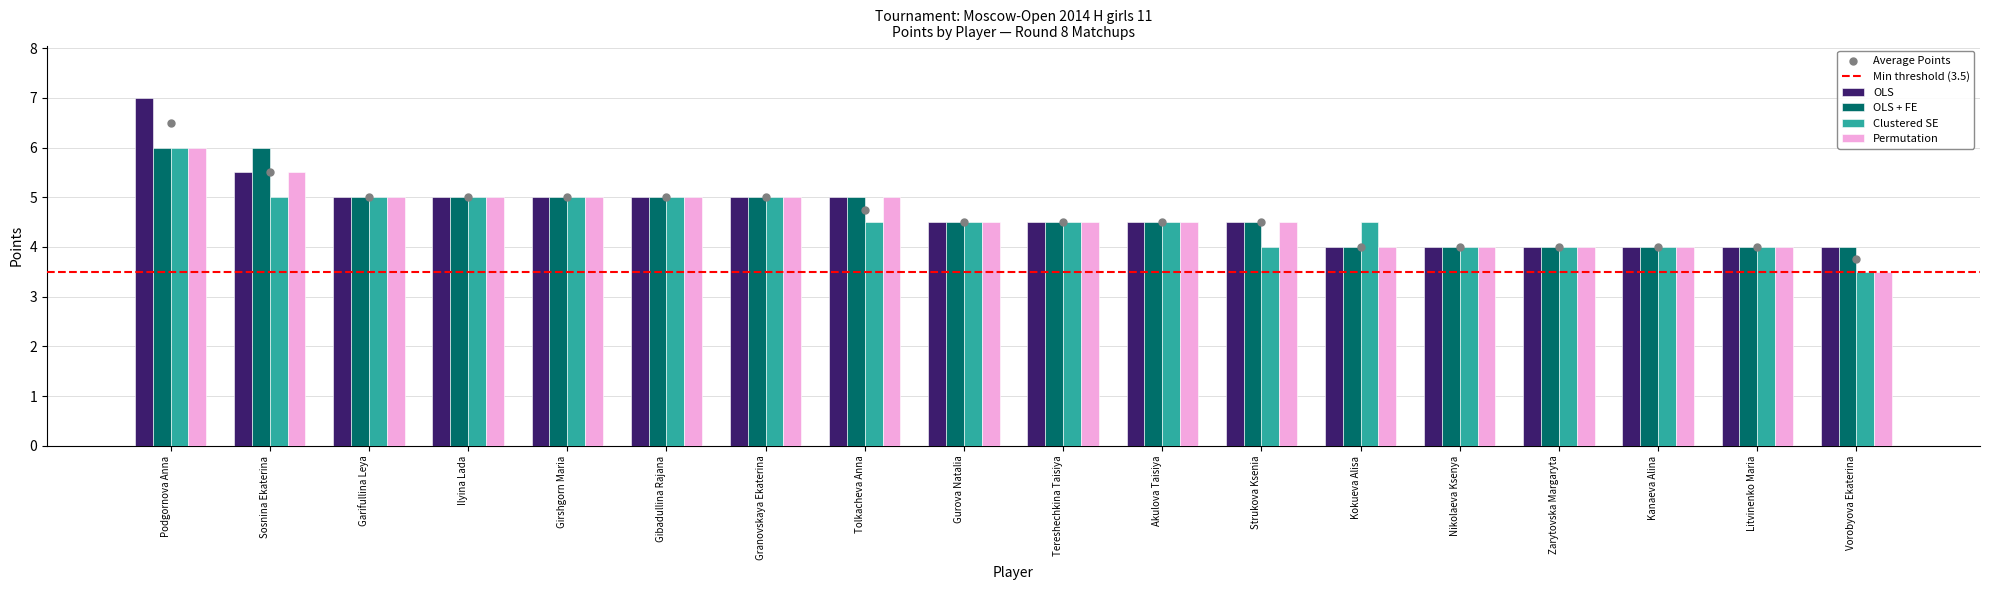

What is the total value across all series at Litvinenko Maria?

16.0